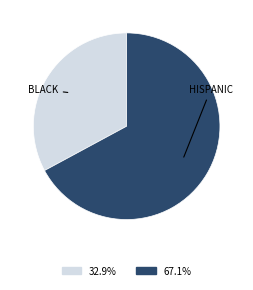

Does any single category account for the majority?

Yes